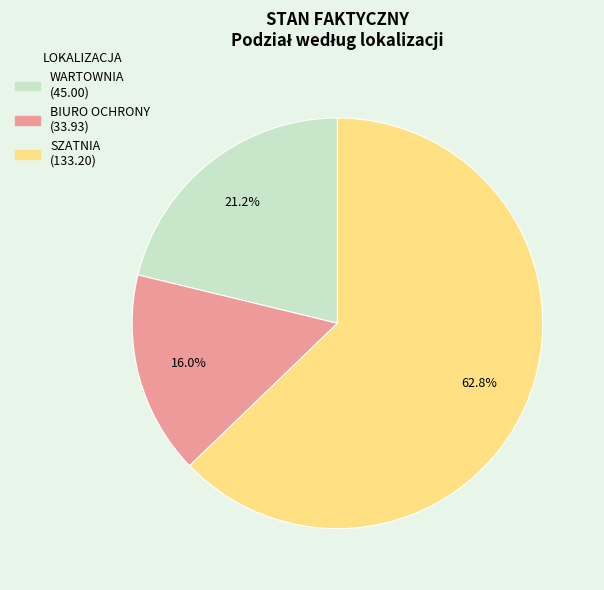

Is there a majority slice in this chart?

Yes